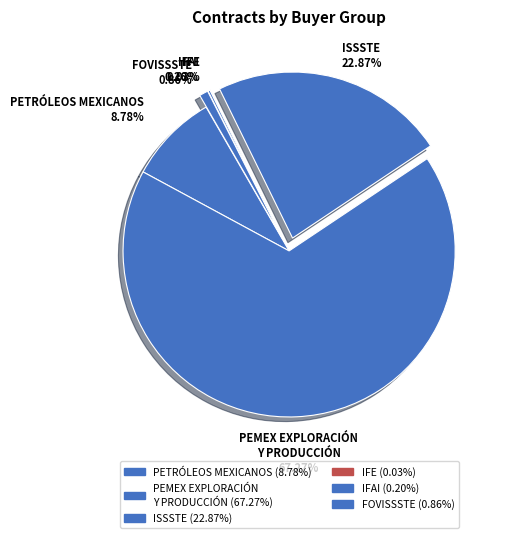

What is the largest slice in the pie chart?

PEMEX EXPLORACIÓN Y PRODUCCIÓN